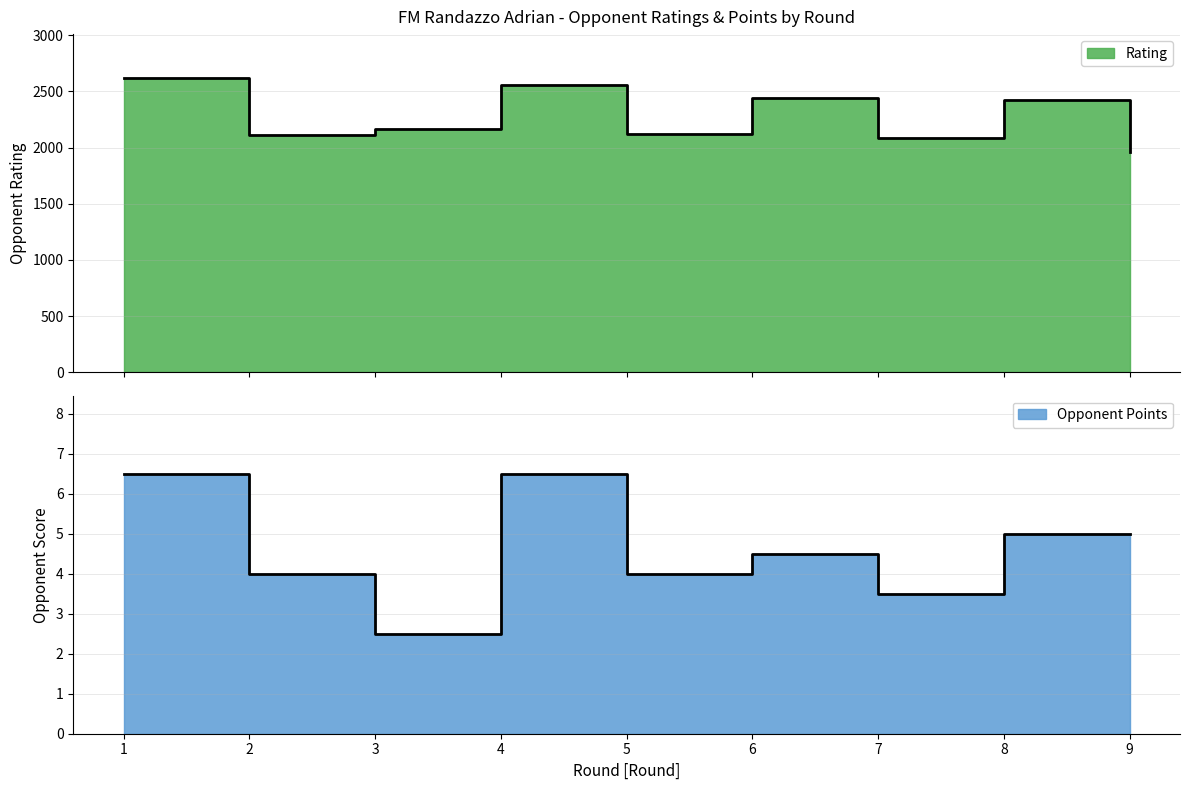

Rank the series at 9 from lowest to highest value.

Opponent Points, Rating